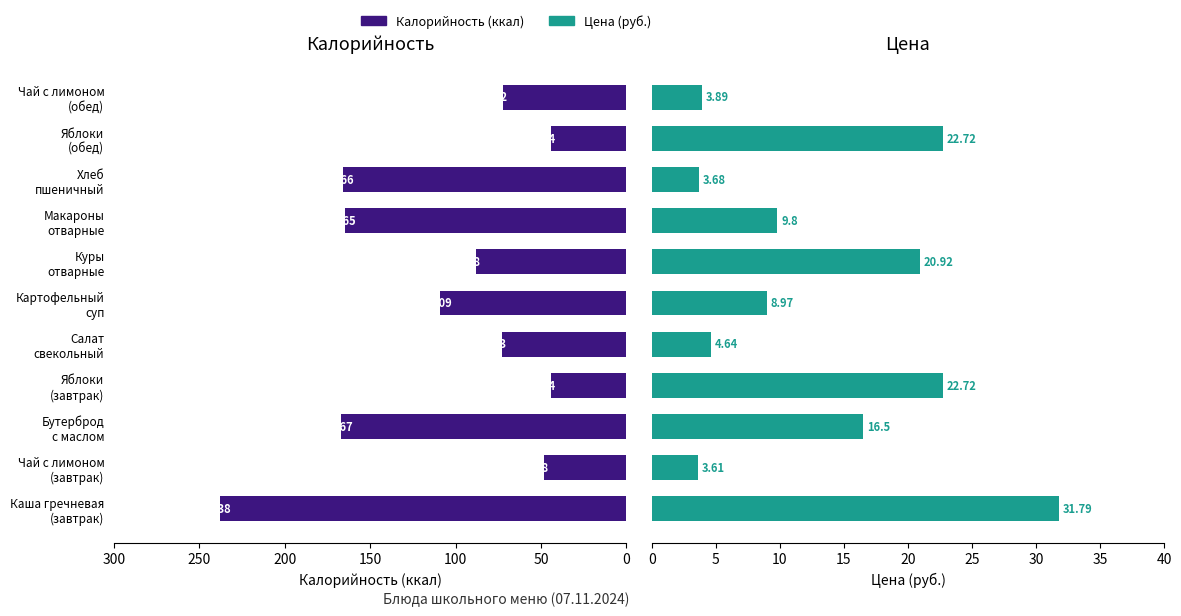

What is the total value across all series at Чай с лимоном (завтрак)?

51.6